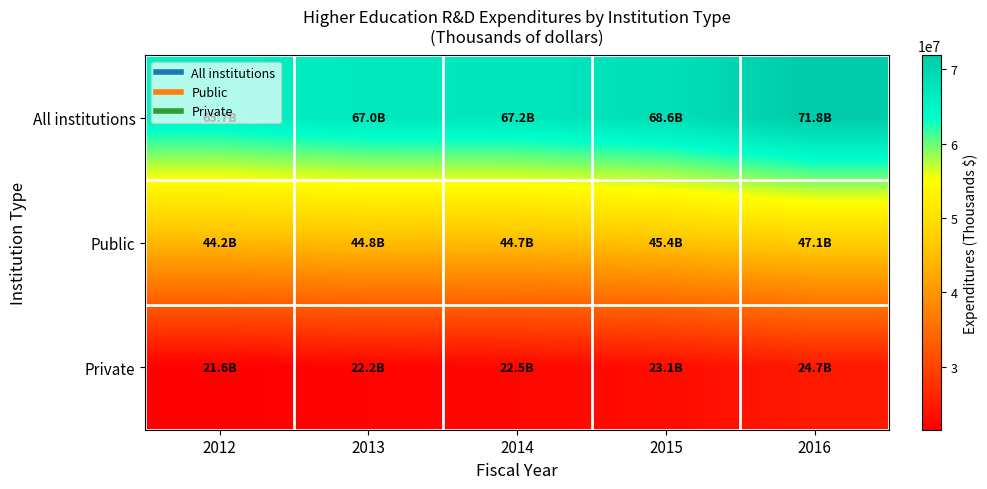

Reading left to right, extract all data points from this chart.

All institutions: 2012=65729007	2013=67013138	2014=67196537	2015=68566890	2016=71833308
Public: 2012=44162595	2013=44849697	2014=44675392	2015=45428567	2016=47147814
Private: 2012=21566412	2013=22163441	2014=22521145	2015=23138323	2016=24685494